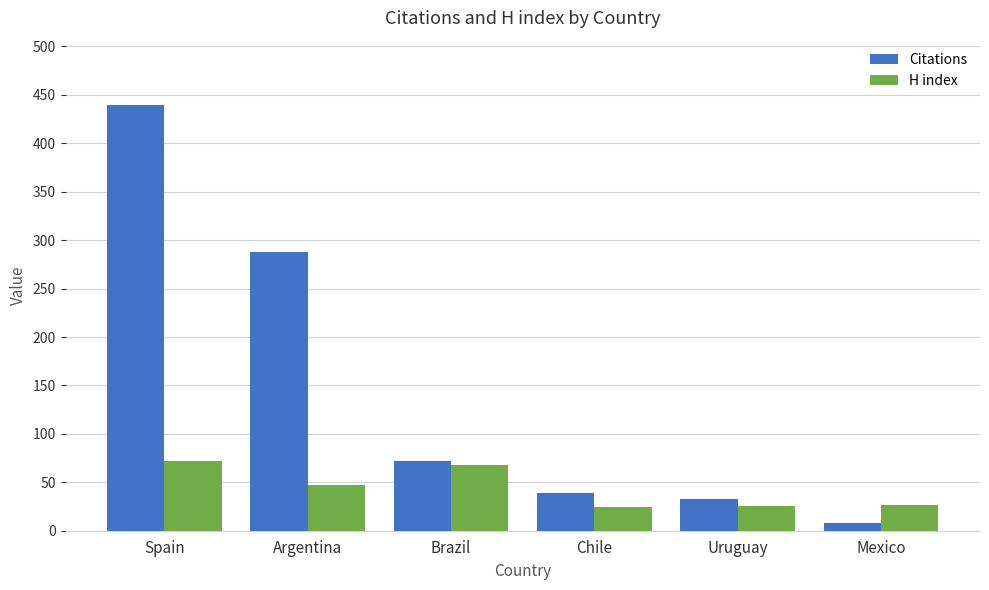

Read the H index value at Chile, to the nearest 5.

25